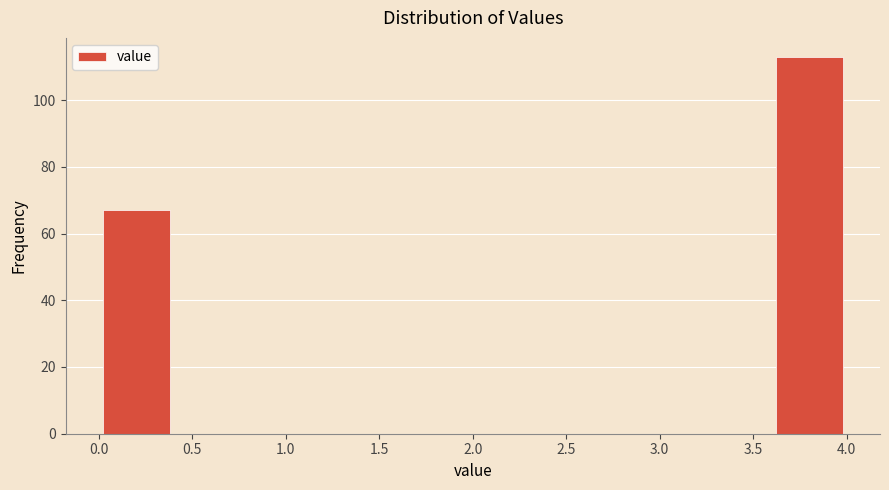

Which range on the x-axis has the tallest bar?

3.6 to 4.0